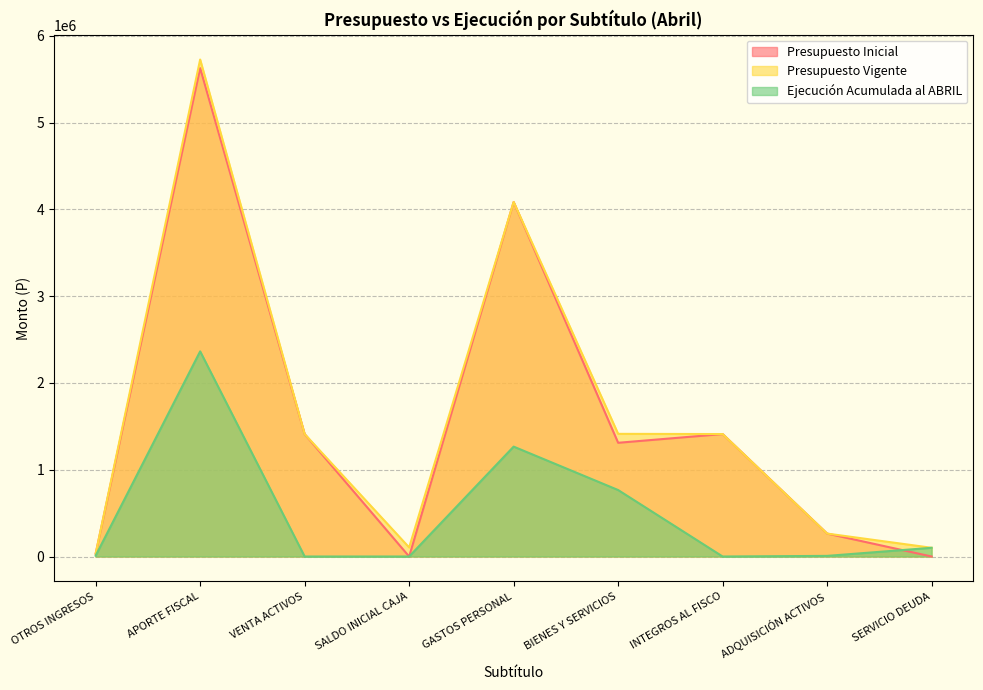

Reading left to right, extract all data points from this chart.

Presupuesto Inicial: OTROS INGRESOS=32524	APORTE FISCAL=5627151	VENTA ACTIVOS=1410988	SALDO INICIAL CAJA=0	GASTOS PERSONAL=4085098	BIENES Y SERVICIOS=1310336	INTEGROS AL FISCO=1410988	ADQUISICIÓN ACTIVOS=264241	SERVICIO DEUDA=0
Presupuesto Vigente: OTROS INGRESOS=32524	APORTE FISCAL=5726237	VENTA ACTIVOS=1410988	SALDO INICIAL CAJA=104401	GASTOS PERSONAL=4085098	BIENES Y SERVICIOS=1413336	INTEGROS AL FISCO=1410988	ADQUISICIÓN ACTIVOS=264241	SERVICIO DEUDA=100487
Ejecución Acumulada al ABRIL: OTROS INGRESOS=9632	APORTE FISCAL=2363629	VENTA ACTIVOS=0	SALDO INICIAL CAJA=0	GASTOS PERSONAL=1266196	BIENES Y SERVICIOS=765952	INTEGROS AL FISCO=0	ADQUISICIÓN ACTIVOS=7201	SERVICIO DEUDA=100487